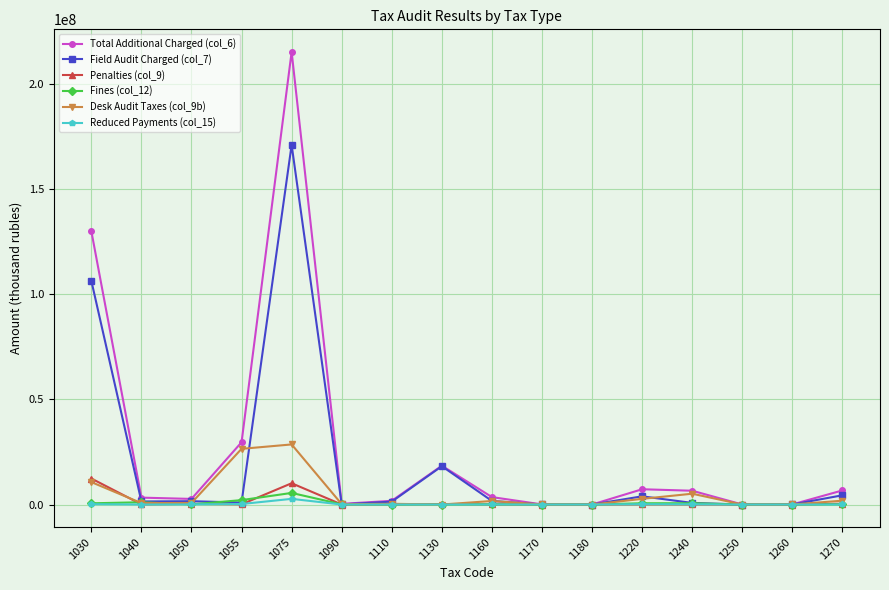

What is the total value across all series at 1170?

105214